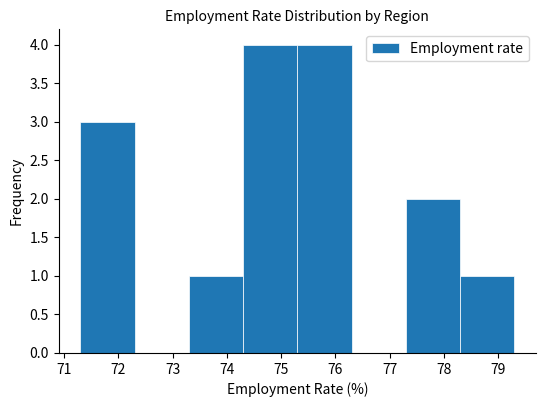

What is the height of the bar covering 78.3 to 79.3 on the x-axis? The values are not printed on the chart, so give them approximately, as read against the axis.

1